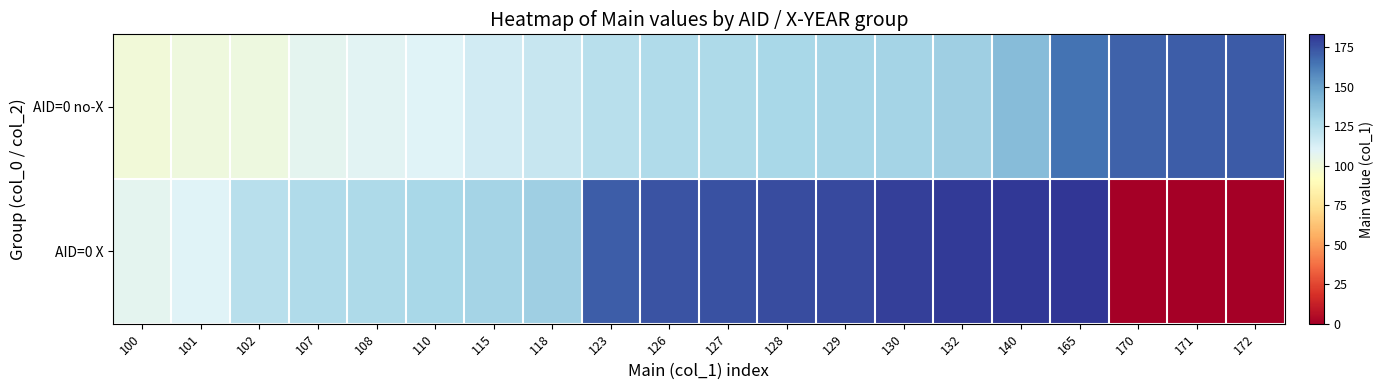

Which category has the lowest value across all series?

170